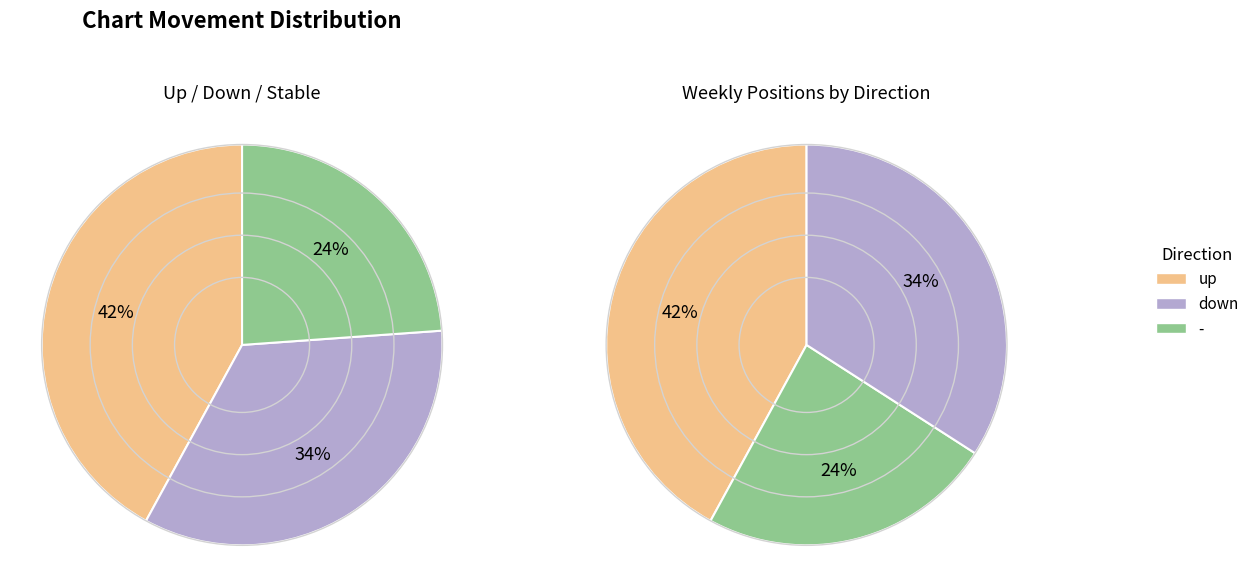

What is the ratio of the value at down to the value at up?

0.8